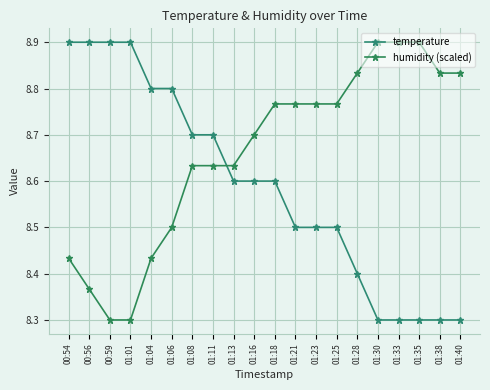

Where is temperature nearest to the value 8?

01:30